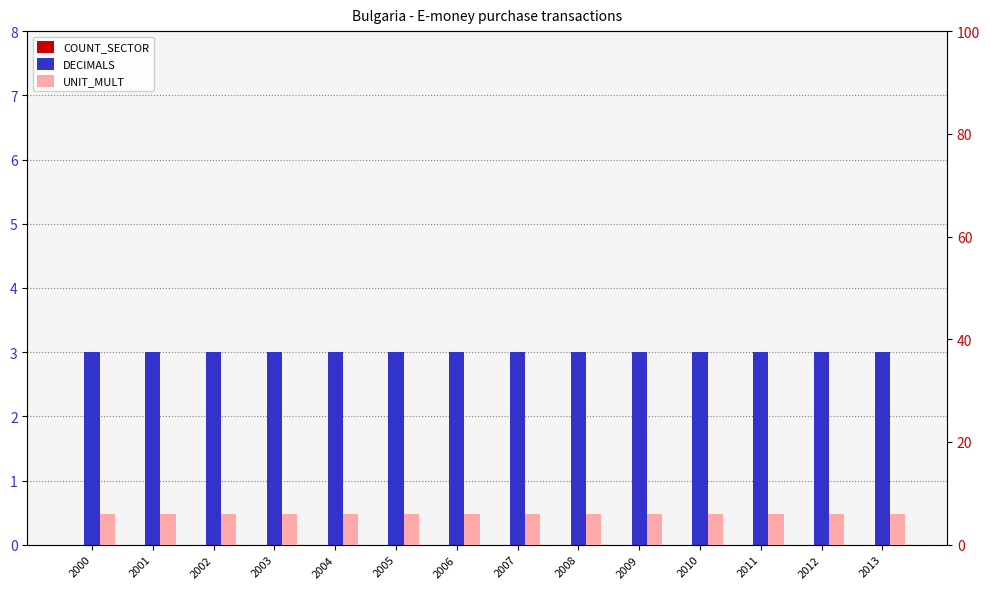

What is the value of the DECIMALS bar at the 13th from the left?

3